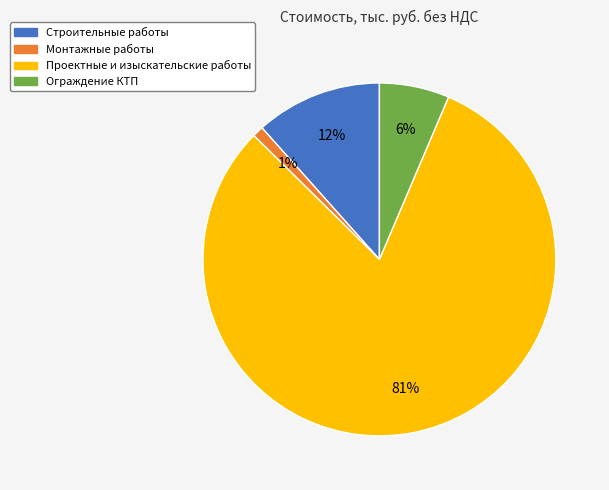

Does Монтажные работы account for over 50% of the chart?

No